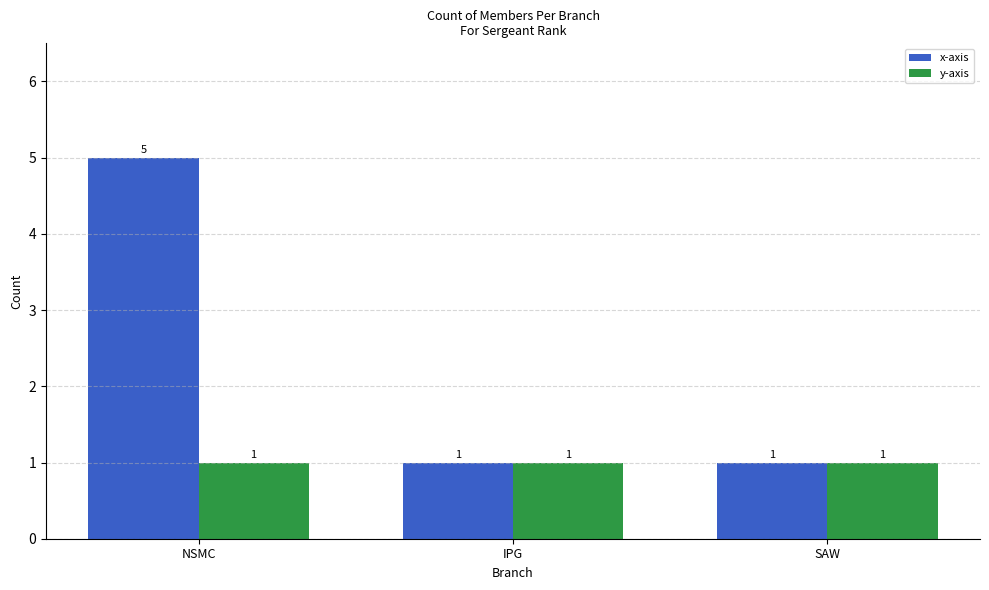

The value of y-axis at IPG is 1. True or false?

True